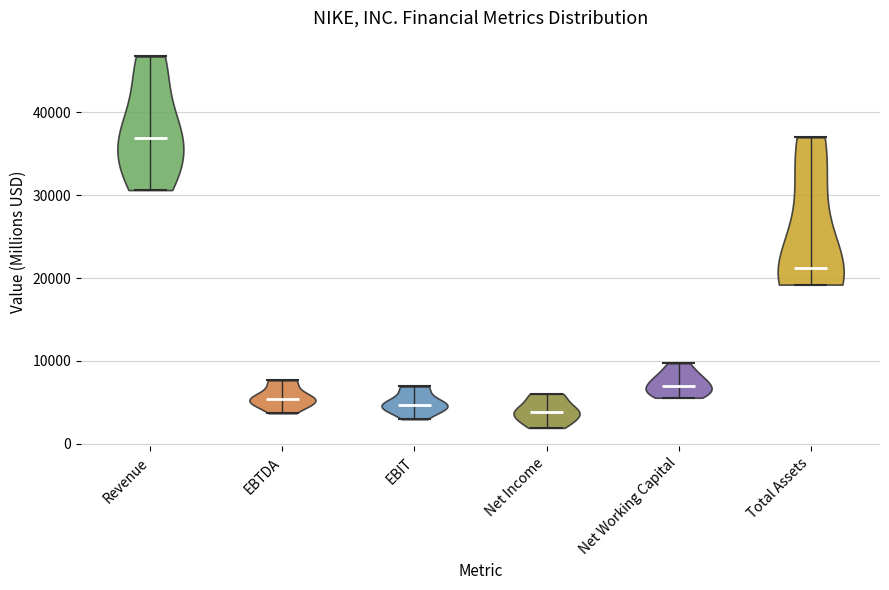

Reading left to right, read every violin against the y-axis: where its median line is, and the lowest and highest points it reaches. The values are not printed on the chart, so give them approximately, as read against the axis.

Revenue: median line 37000, lowest point 31000, highest point 47000
EBTDA: median line 5000, lowest point 4000, highest point 8000
EBIT: median line 5000, lowest point 3000, highest point 7000
Net Income: median line 4000, lowest point 2000, highest point 6000
Net Working Capital: median line 7000, lowest point 6000, highest point 10000
Total Assets: median line 21000, lowest point 19000, highest point 37000